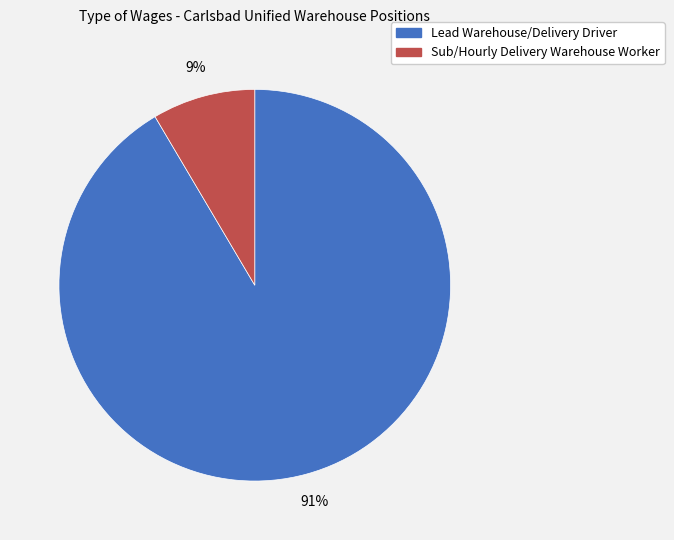

True or false: Lead Warehouse/Delivery Driver accounts for 91% of the total.

True